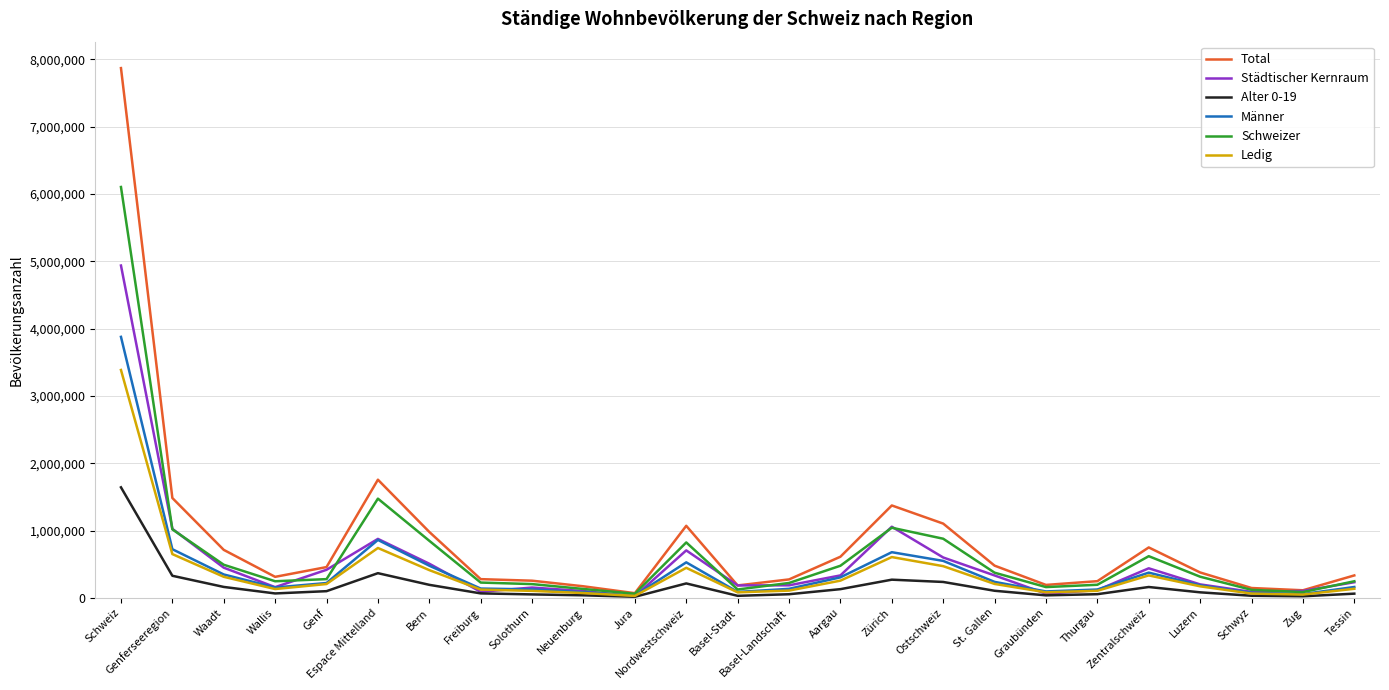

Which series has the widest spread of values?

Total